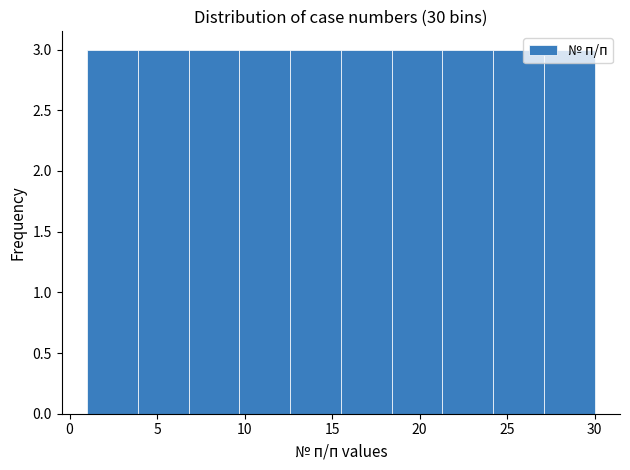

Reading left to right, transcribe this chart: for each bar, give the range it covers on the x-axis and its height. Neither the bar edges nor the heights are printed on the chart, so give them approximately, as read against the axes.

1.0 to 3.9: 3
3.9 to 6.8: 3
6.8 to 9.7: 3
9.7 to 12.6: 3
12.6 to 15.5: 3
15.5 to 18.4: 3
18.4 to 21.3: 3
21.3 to 24.2: 3
24.2 to 27.1: 3
27.1 to 30.0: 3